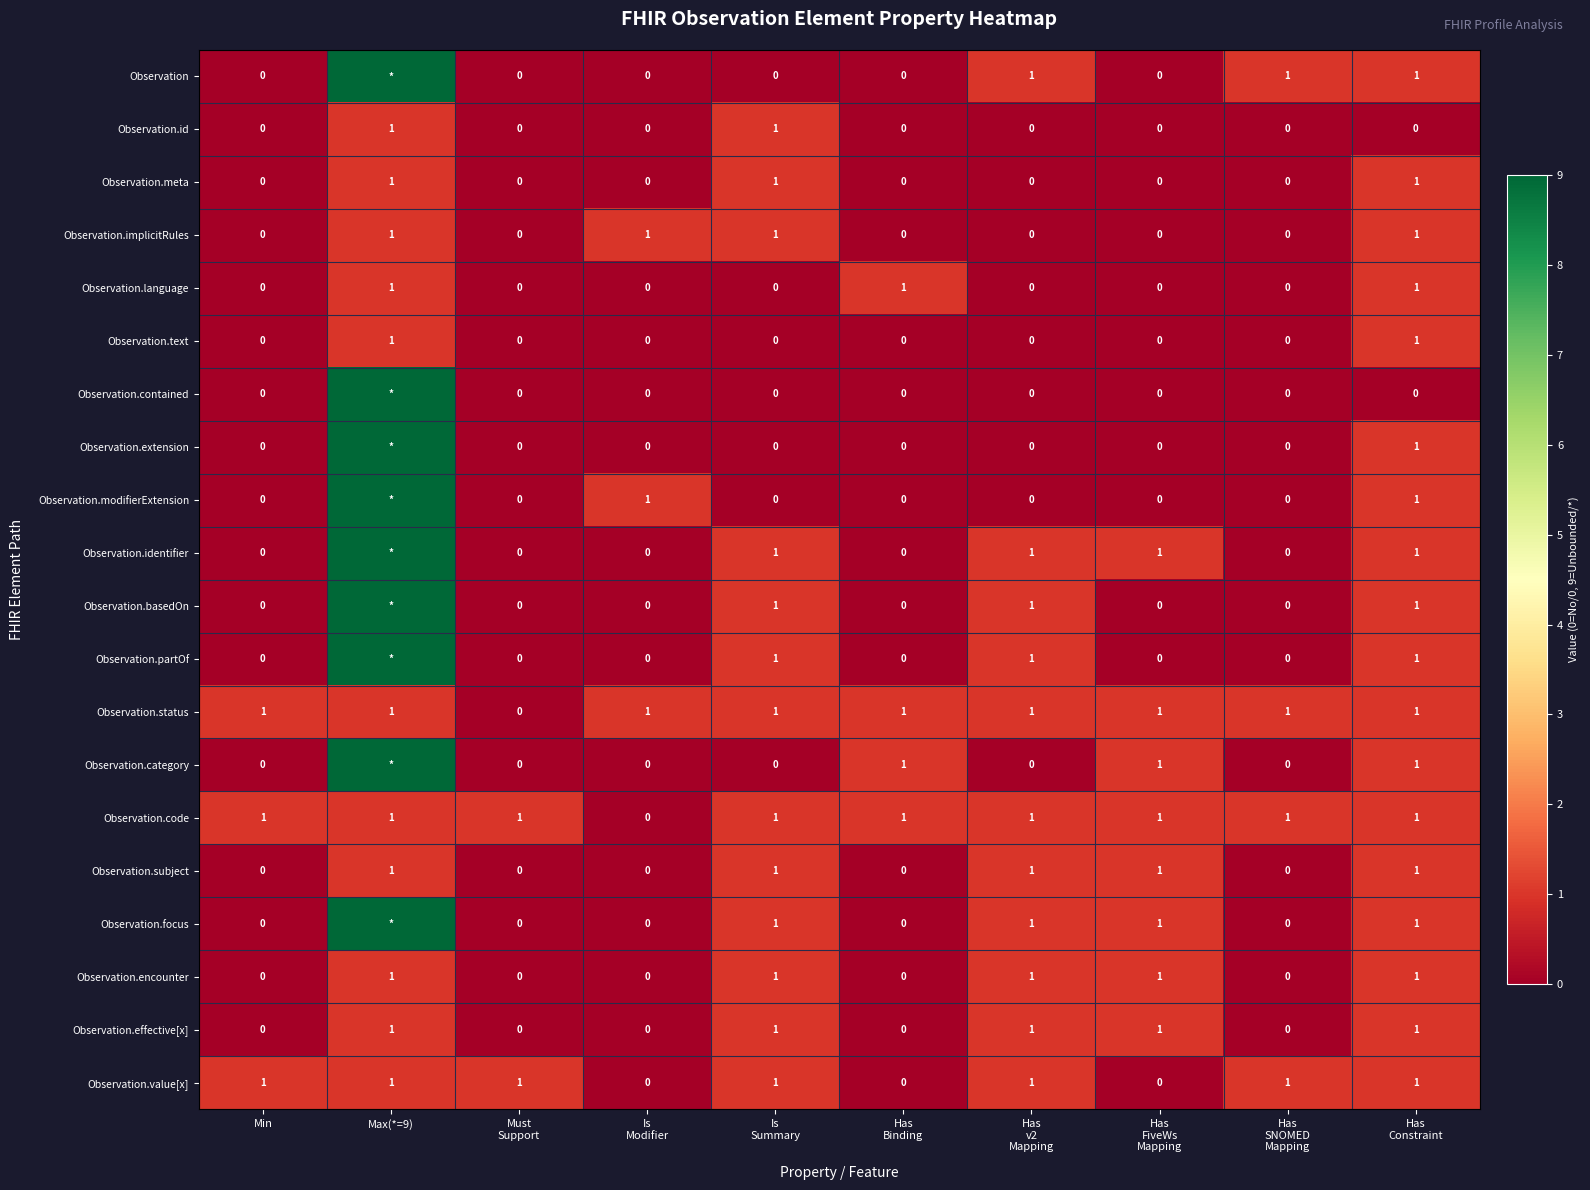

Count the Observation.language values in the range 0 to 1.

10